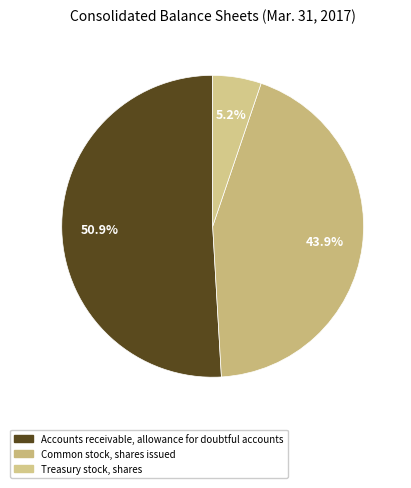

Is it true that Common stock, shares issued is 44% of the pie?

True